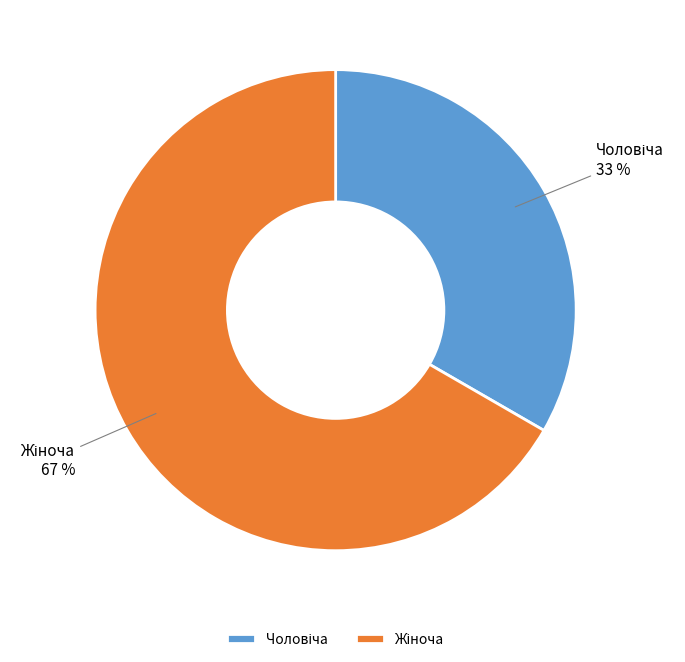

How many slices are in this pie chart?

2